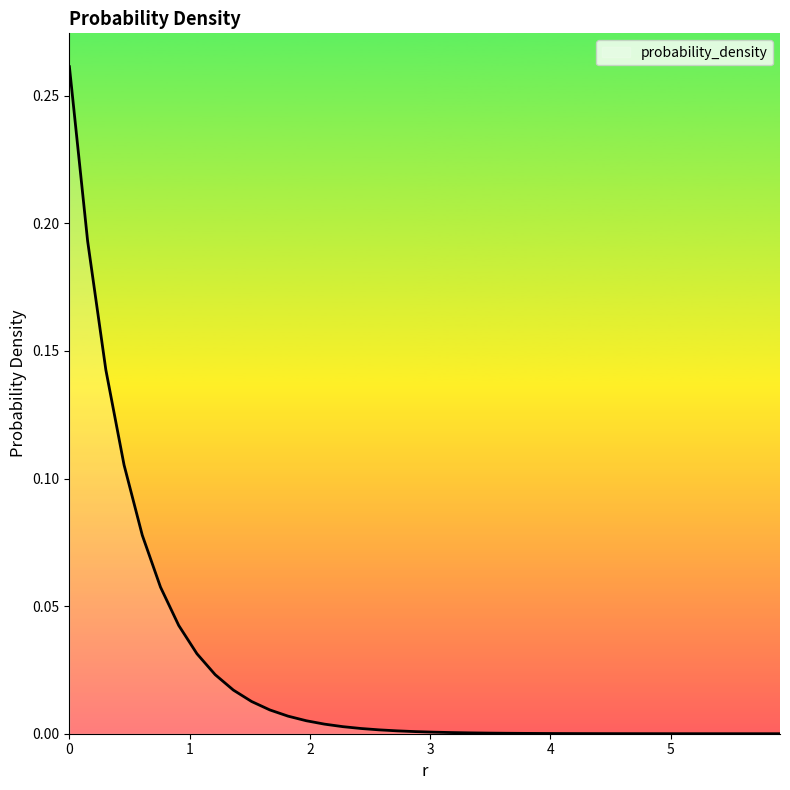

Is this an area chart (filled region under the line)?

Yes